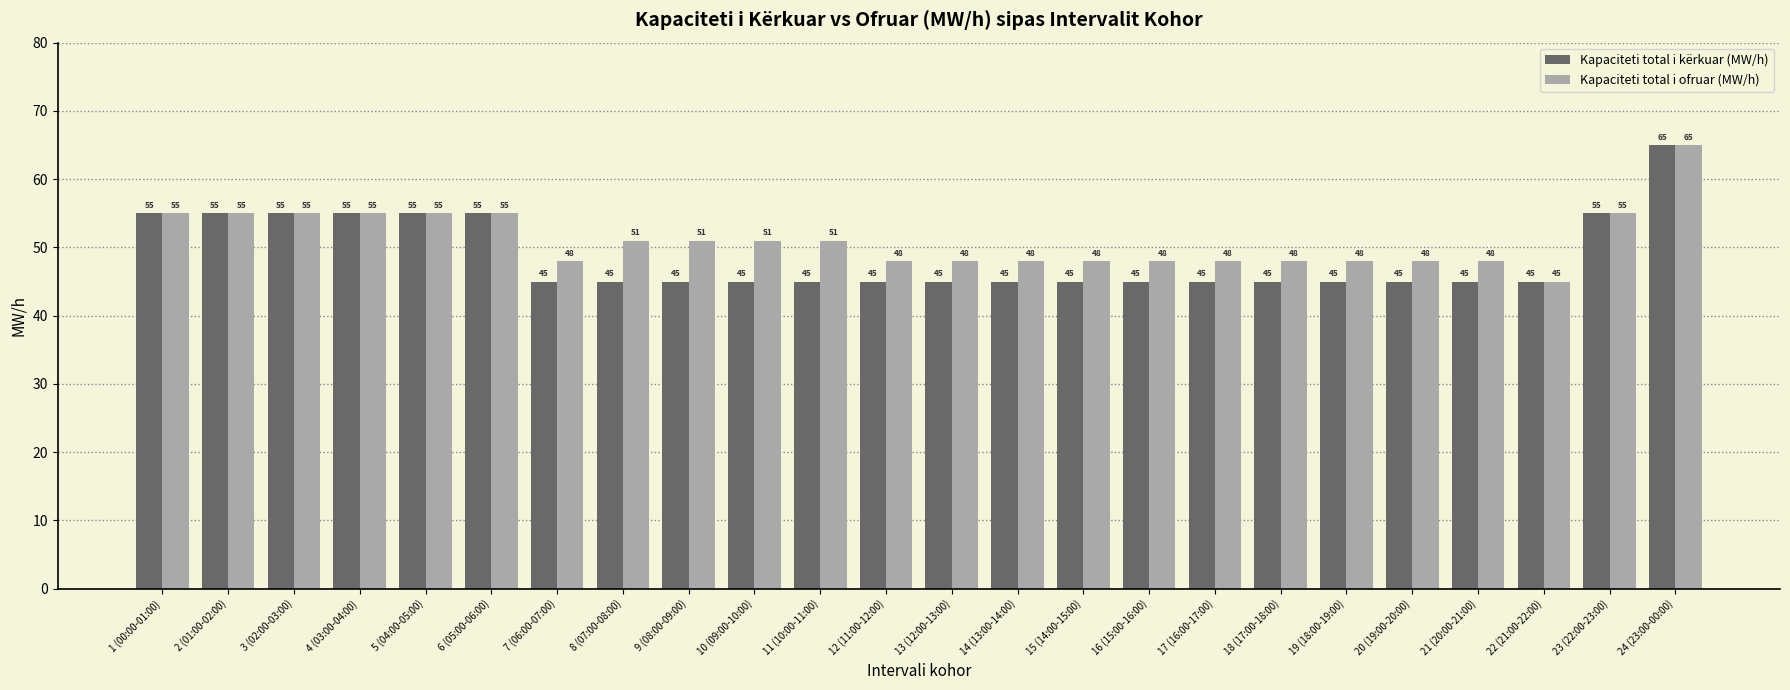

What is the label of the 10th bar from the left?

10 (09:00-10:00)